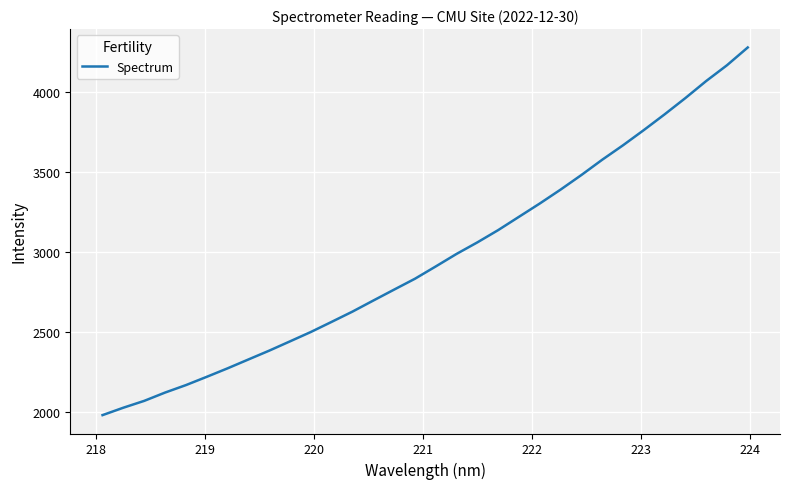

What is the difference between the maximum and minimum values?

2296.2